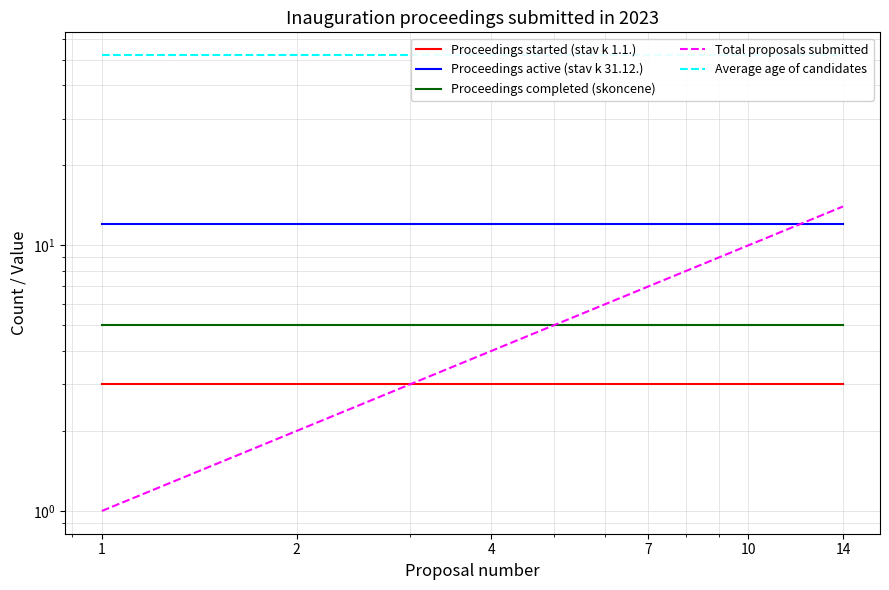

The value of Proceedings completed (skoncene) at 7 is 5. True or false?

True